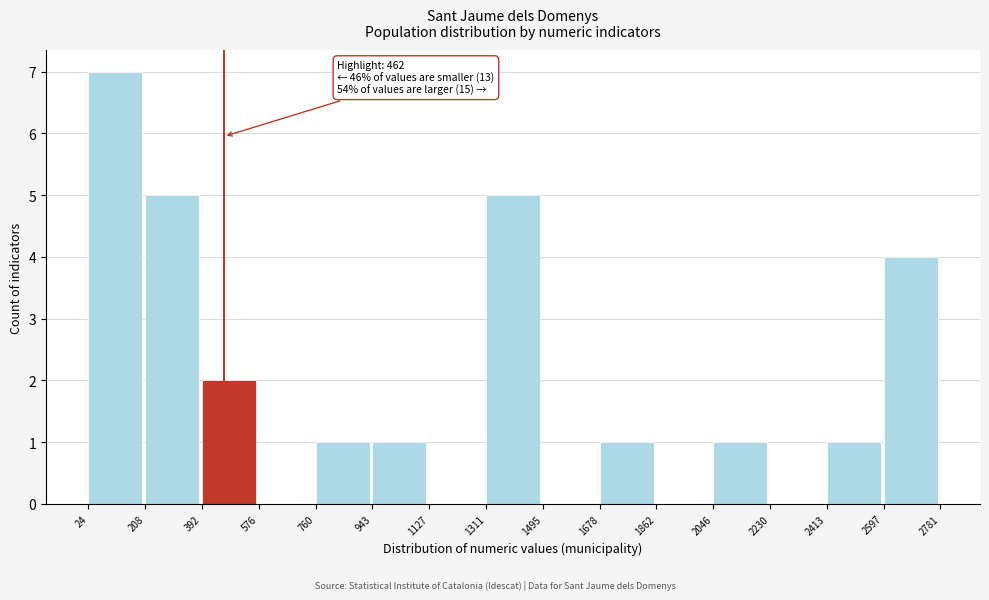

Which range on the x-axis has the tallest bar?

24 to 208